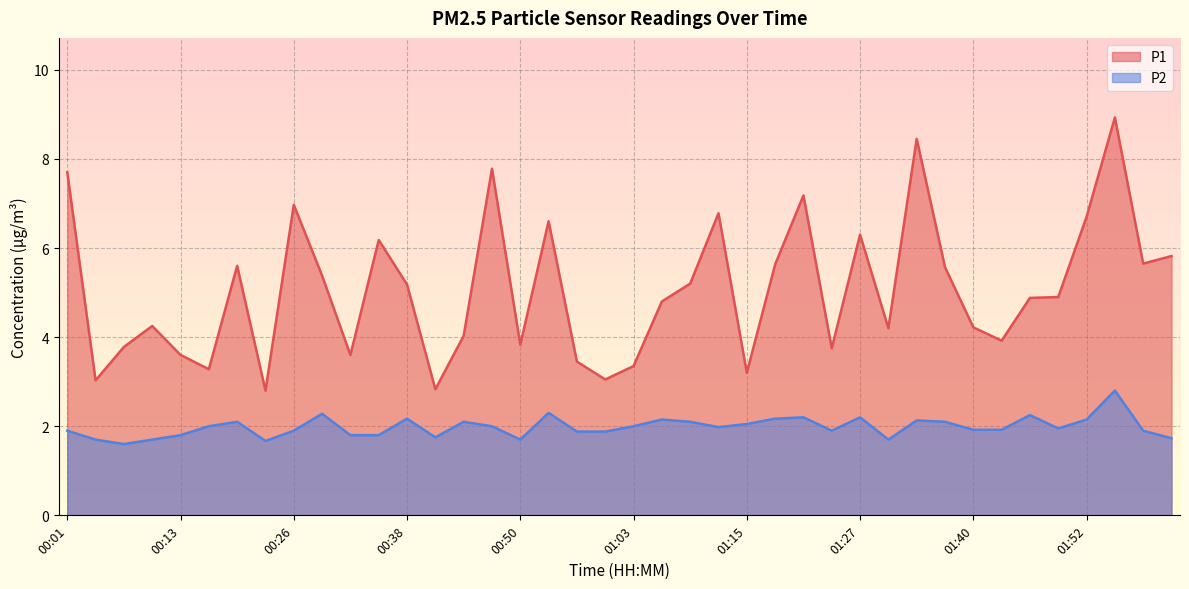

Does the chart display data point markers on the line(s)?

No